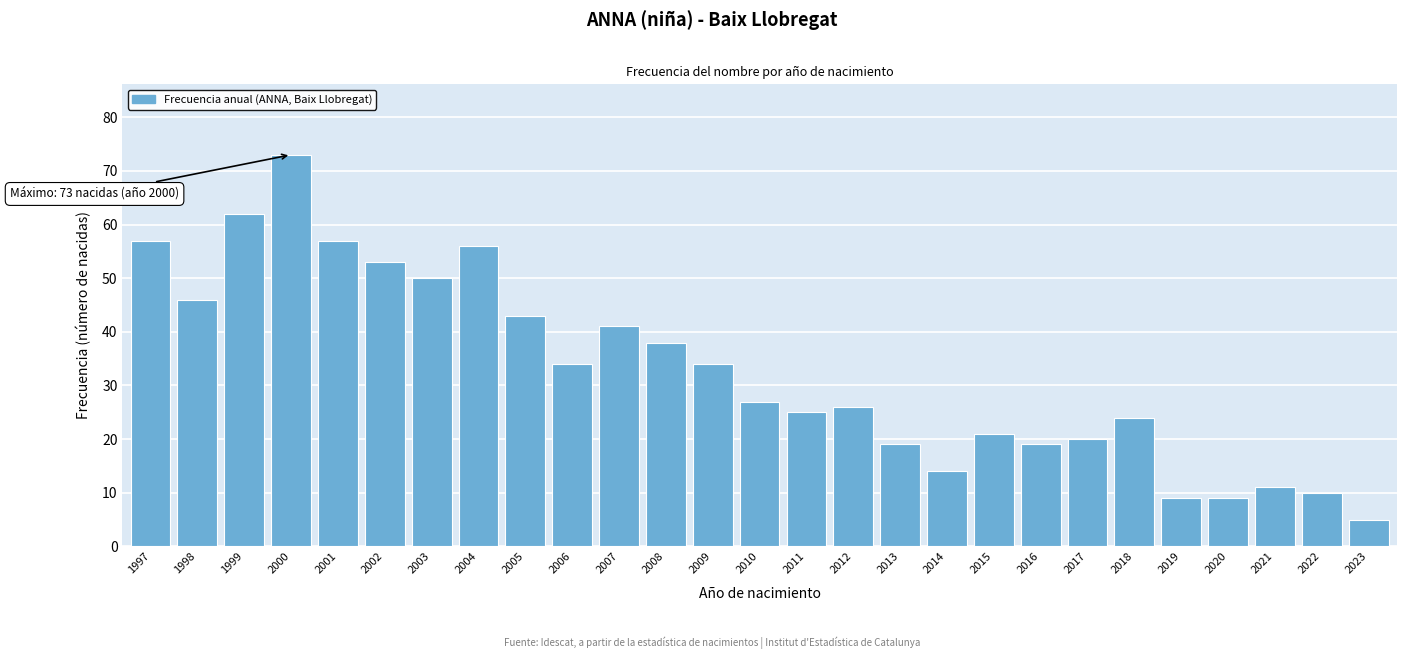

Reading left to right, transcribe all the data shown in this chart.

57	46	62	73	57	53	50	56	43	34	41	38	34	27	25	26	19	14	21	19	20	24	9	9	11	10	5